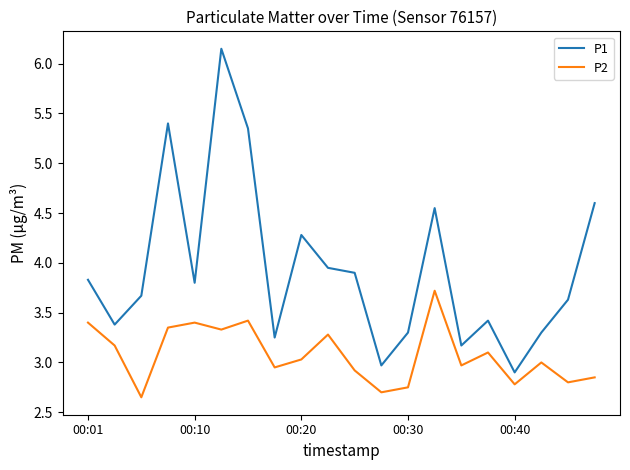

What is the difference between the maximum and minimum values in the P2 series?

1.1